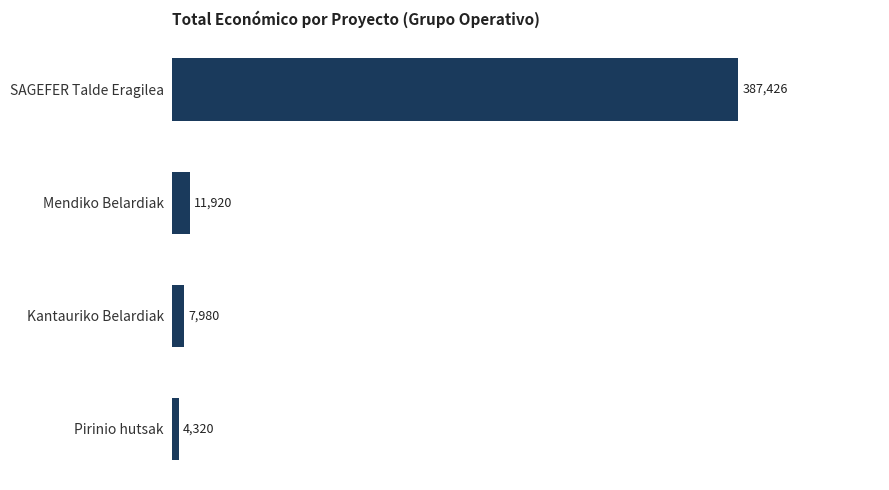

What is the difference between the second highest and second lowest values?

3940